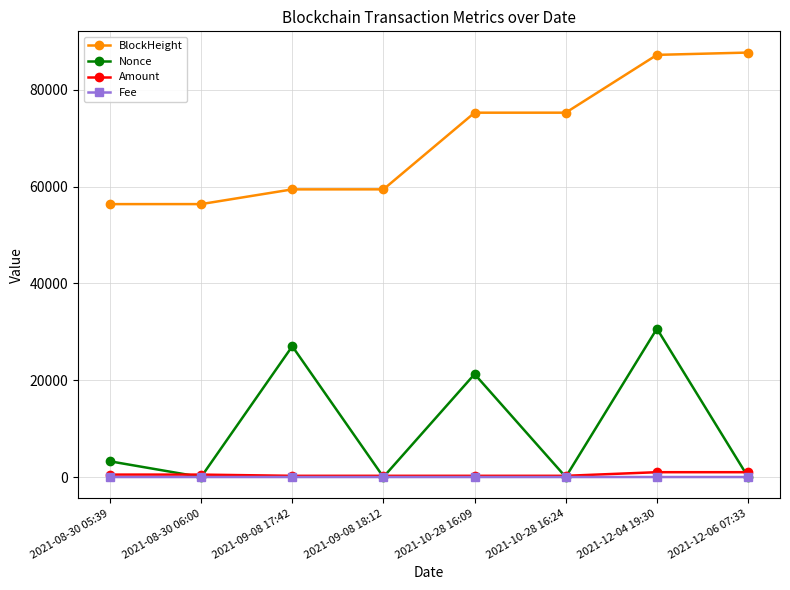

Which series changed the most between 2021-12-04 19:30 and 2021-12-06 07:33?

Nonce